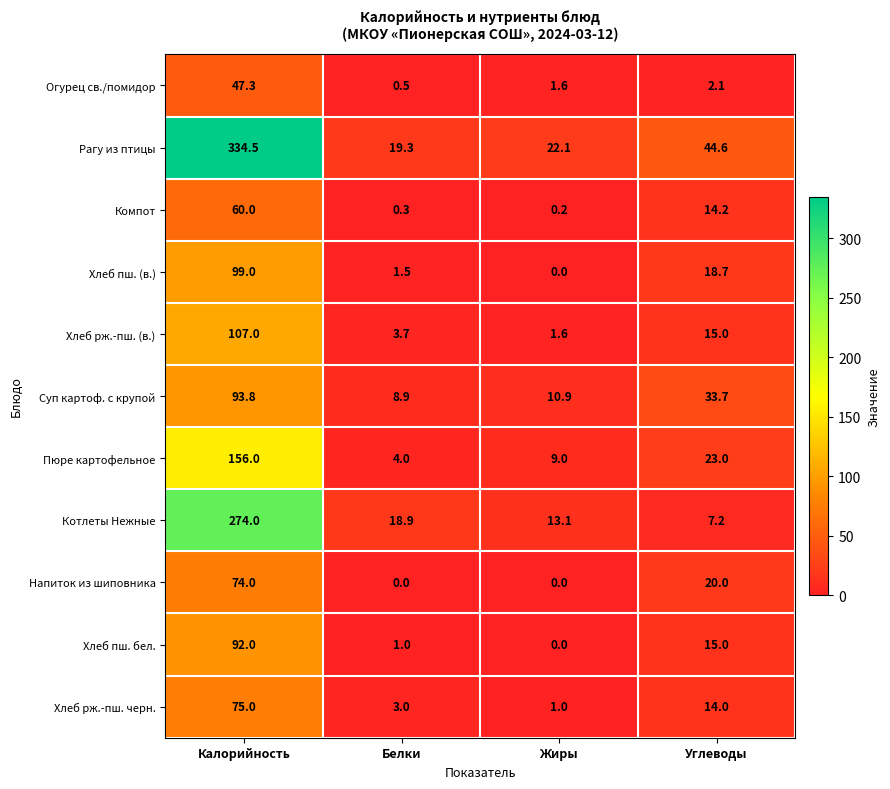

What is the spread (max minus min) of values at Белки?

19.3